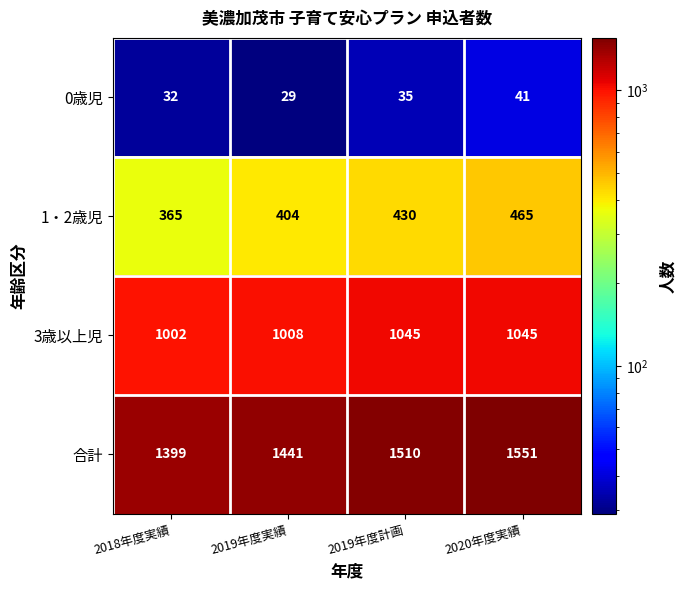

Reading left to right, what are all the values shown in this chart?

0歳児: 2018年度実績=32	2019年度実績=29	2019年度計画=35	2020年度実績=41
1・2歳児: 2018年度実績=365	2019年度実績=404	2019年度計画=430	2020年度実績=465
3歳以上児: 2018年度実績=1002	2019年度実績=1008	2019年度計画=1045	2020年度実績=1045
合計: 2018年度実績=1399	2019年度実績=1441	2019年度計画=1510	2020年度実績=1551